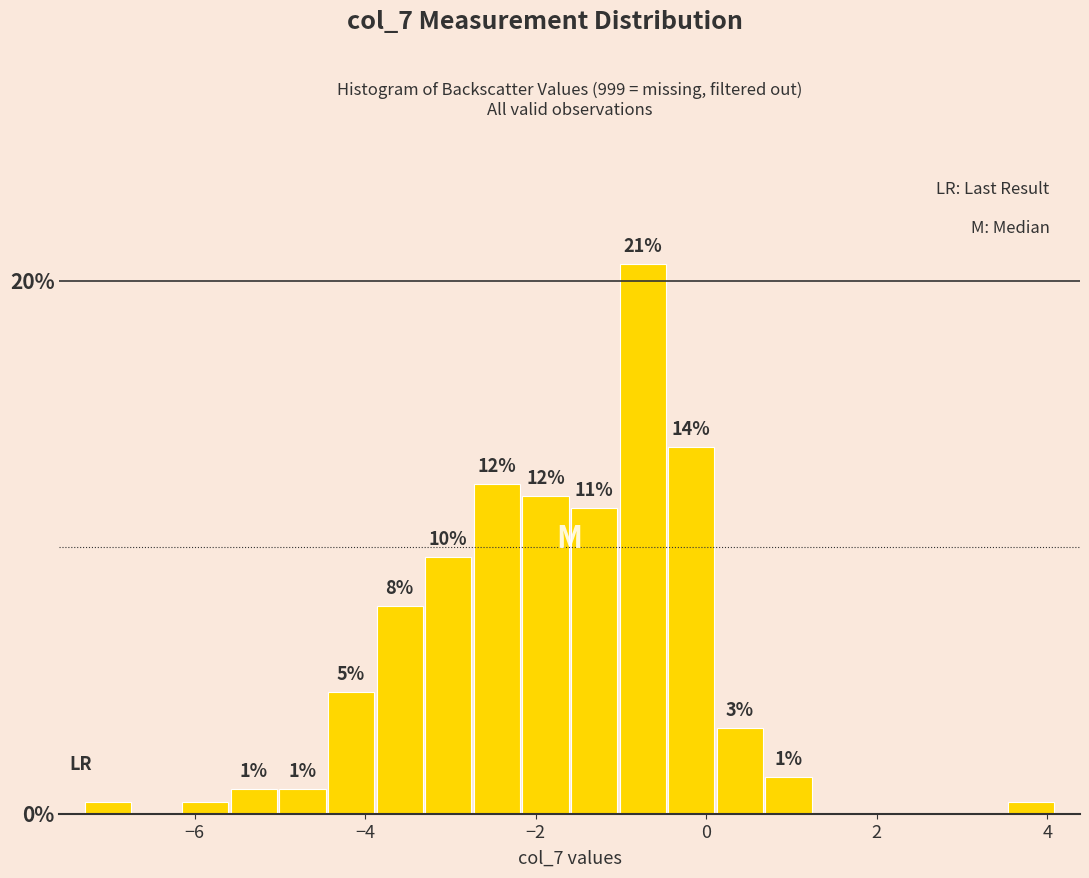

Around what value on the x-axis is the tallest bar? Give the approximate position of its centre, as read against the axis.

-0.8